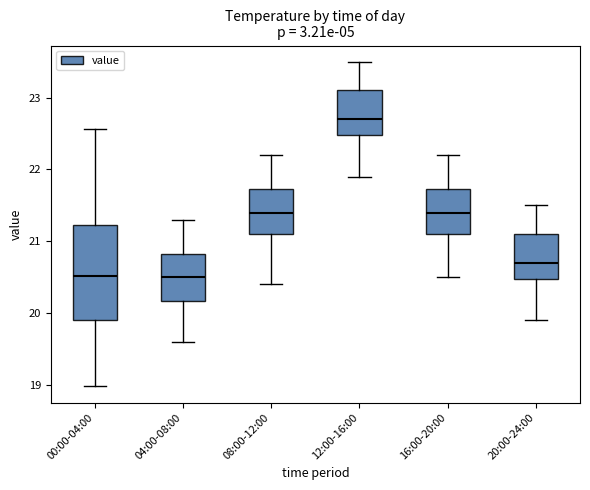

Where is the lower edge of the box for 00:00-04:00 on the y-axis? The values are not printed on the chart, so give them approximately, as read against the axis.

19.9